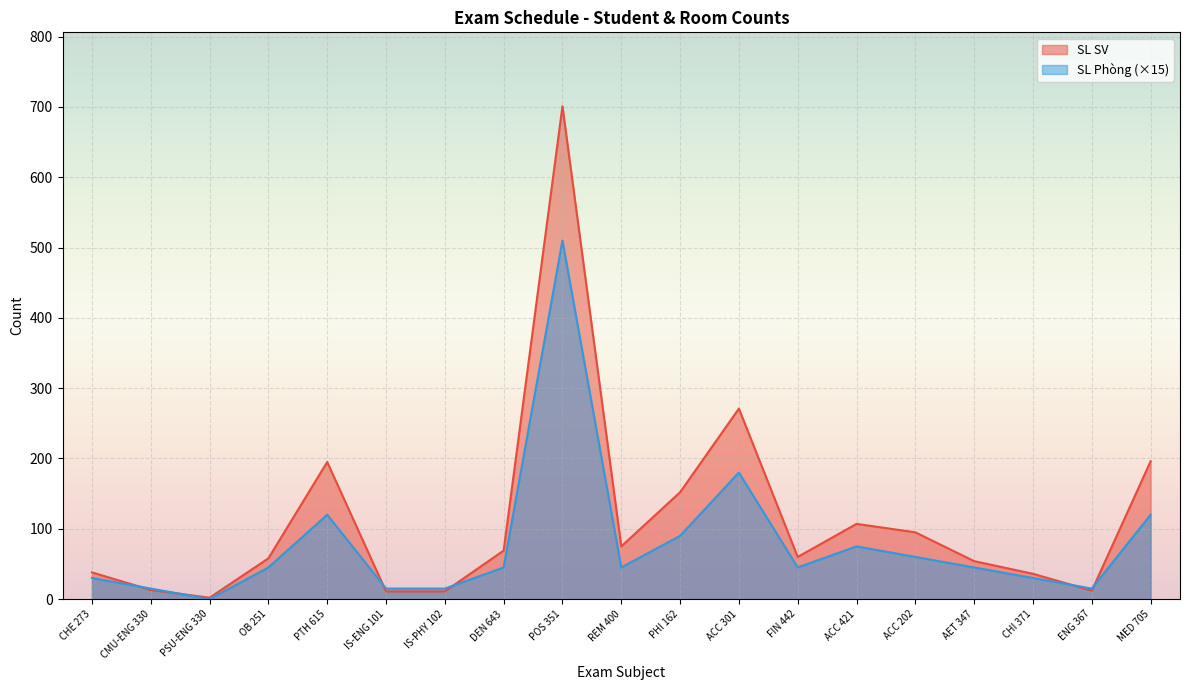

Which series has the largest total across all categories?

SL SV